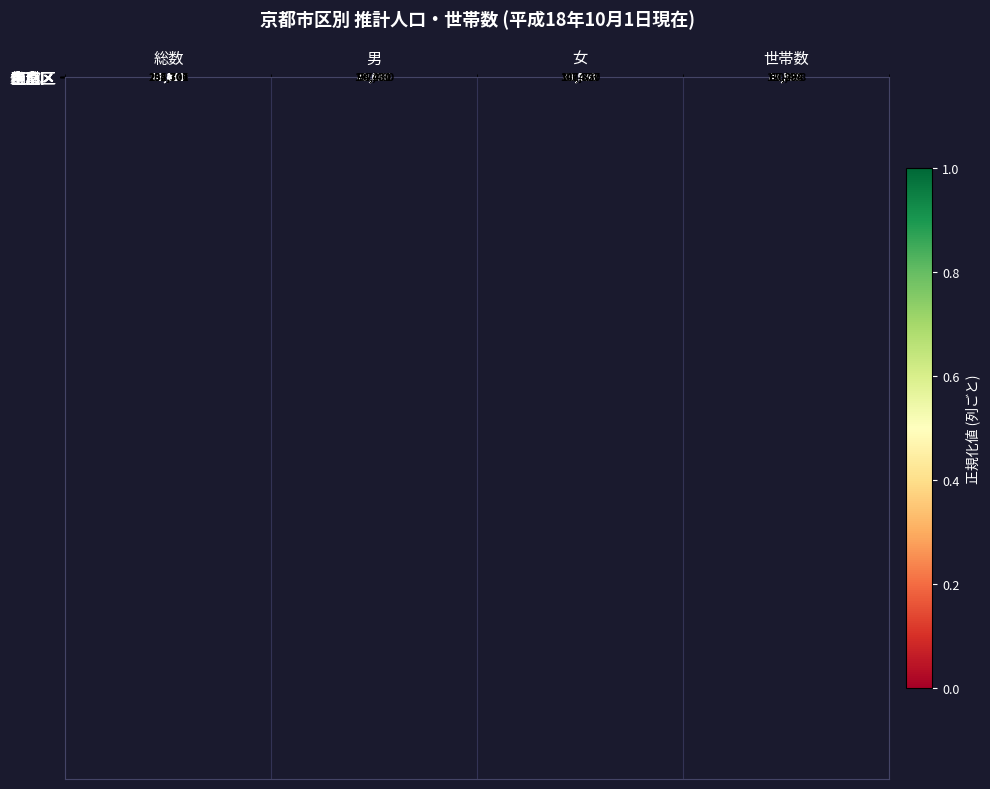

What is the total value across all series at 男?

702890